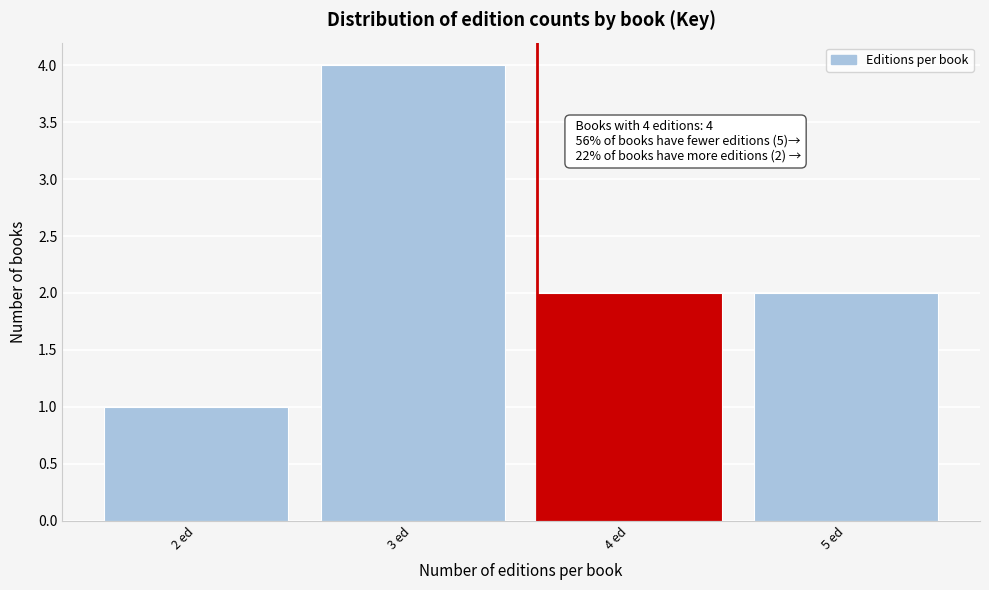

Reading left to right, what are all the values shown in this chart?

1	4	2	2